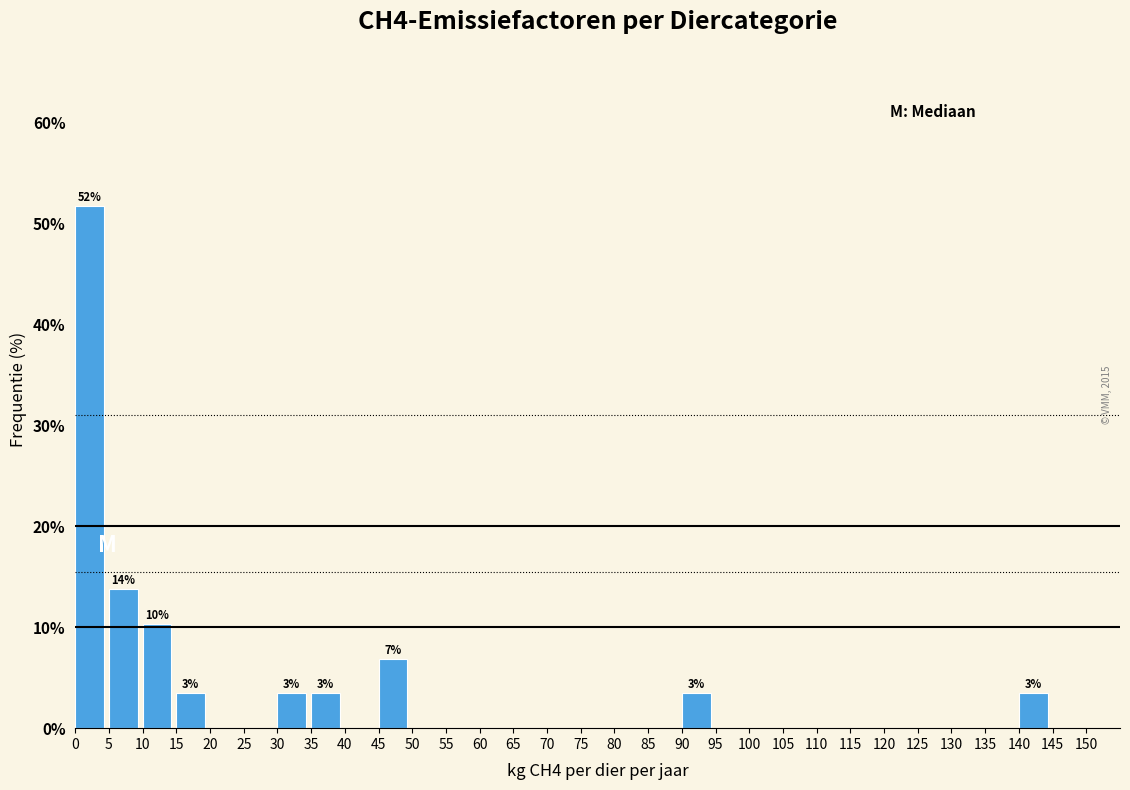

Which range on the x-axis has the tallest bar?

0 to 5